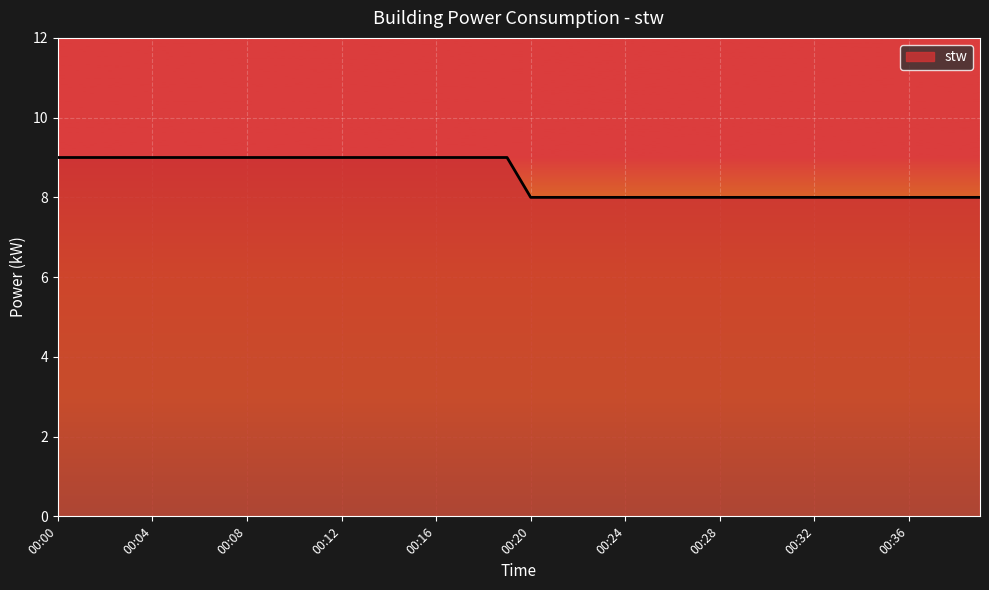

What is the greatest value displayed?

9